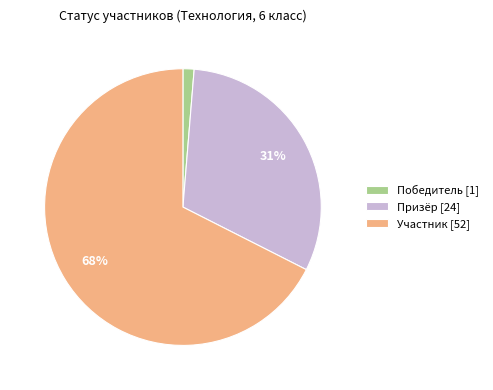

What is the largest slice in the pie chart?

Участник